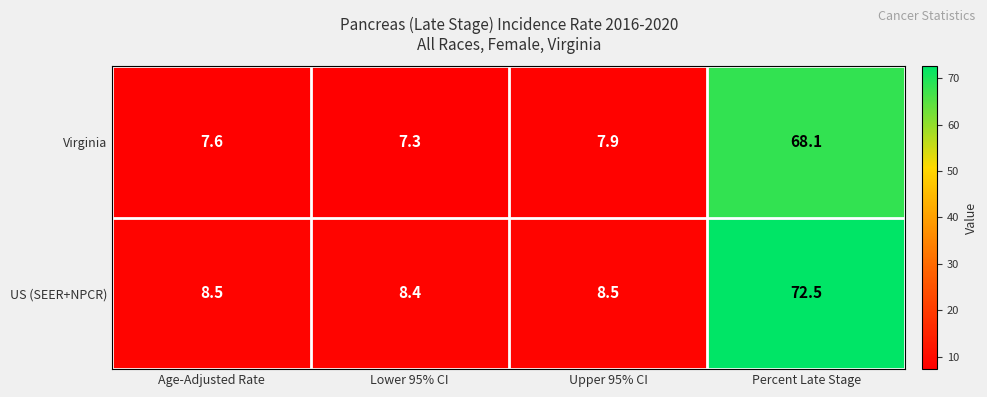

Which category has the lowest value across all series?

Lower 95% CI